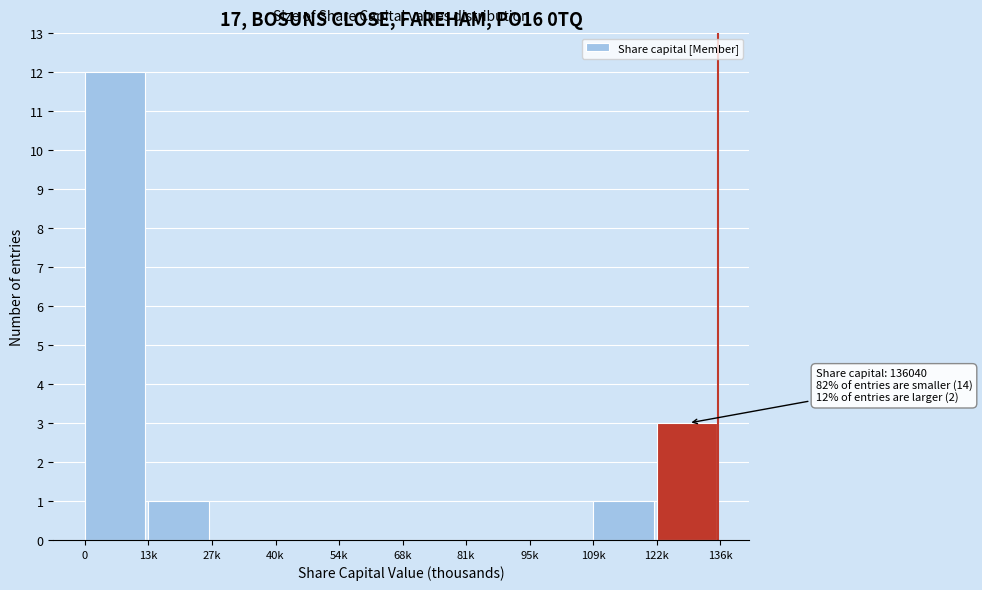

Reading left to right, what are all the values shown in this chart?

0=12	13k=1	27k=0	40k=0	54k=0	68k=0	81k=0	95k=0	109k=1	122k=3